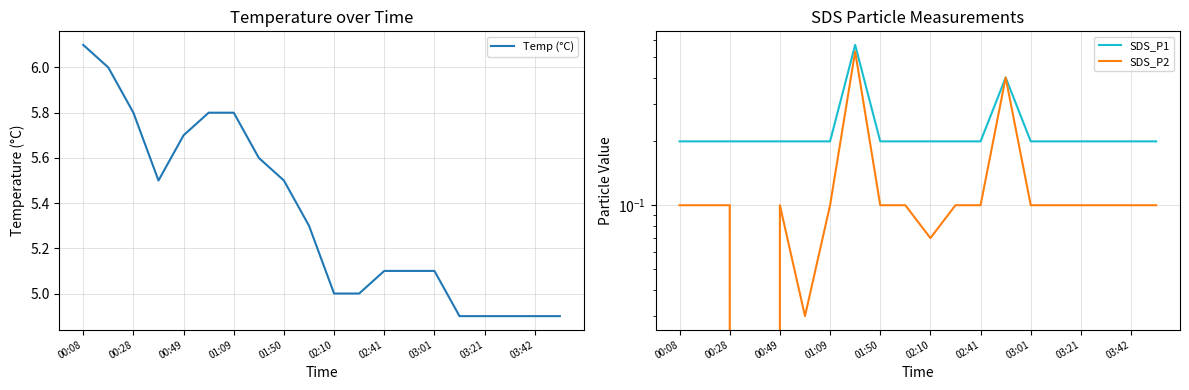

What is the highest value of the Temp (°C) series?

6.1